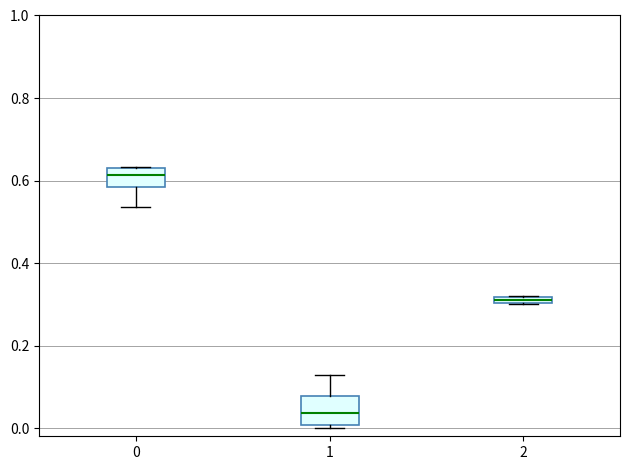

Comparing the boxes themselves (not the whiskers), which one is the tallest?

1